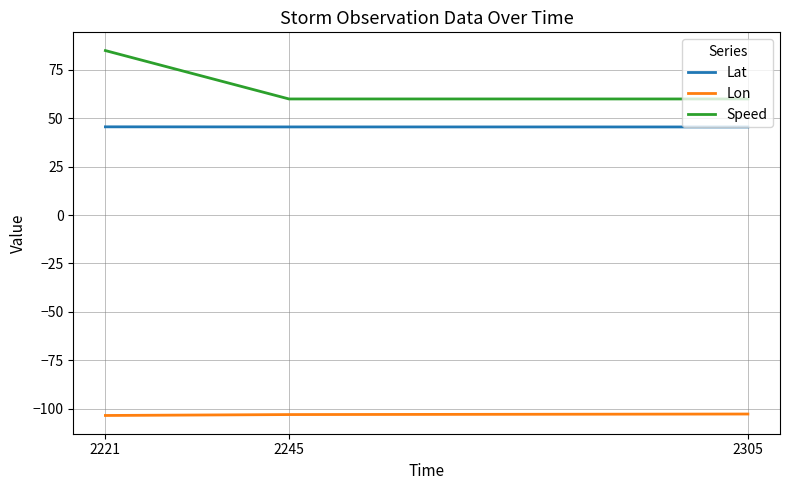

At which category is the sum across all series the highest?

2221